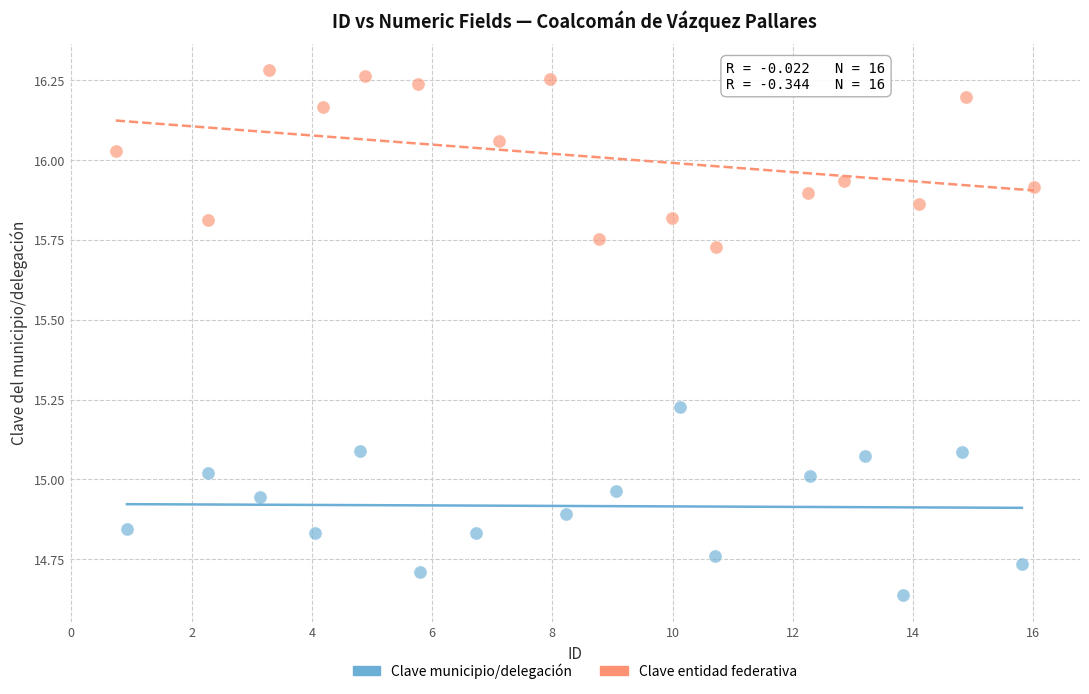

Which series reaches the minimum Y coordinate?

Clave municipio/delegación